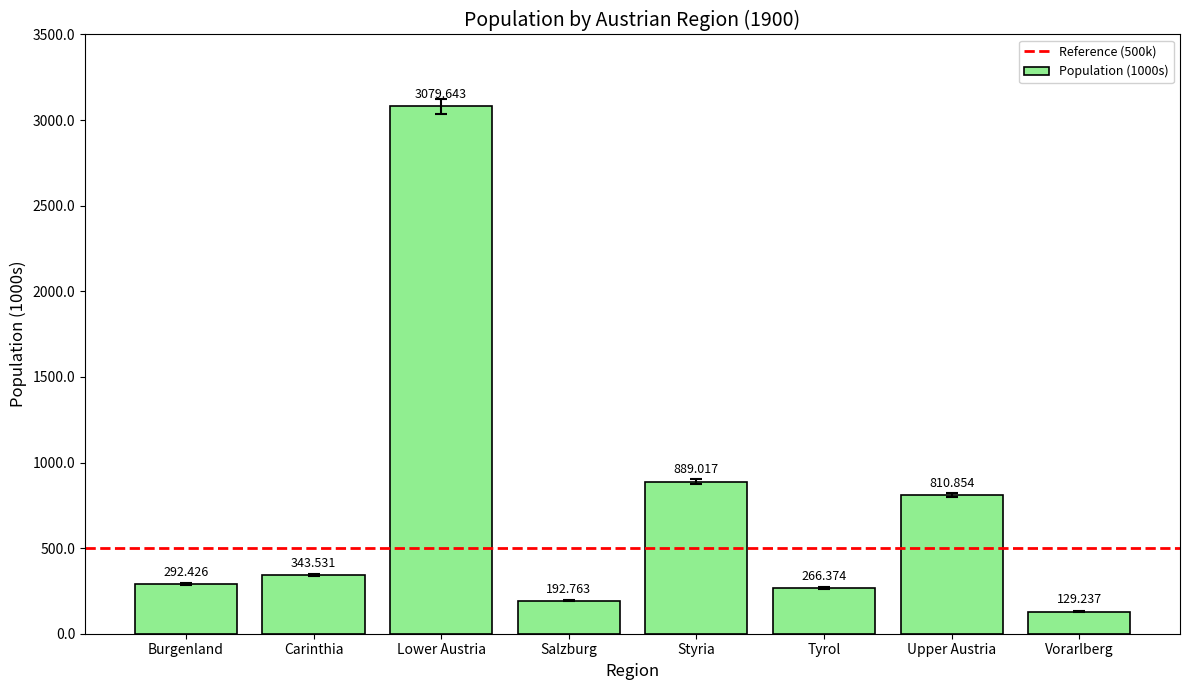

Where does the data first go above 343?

Carinthia